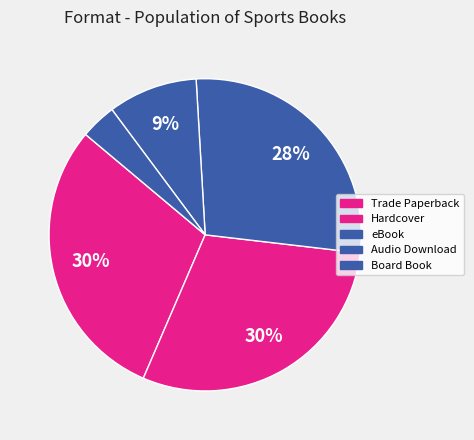

The eBook slice represents 35% of the pie. True or false?

False